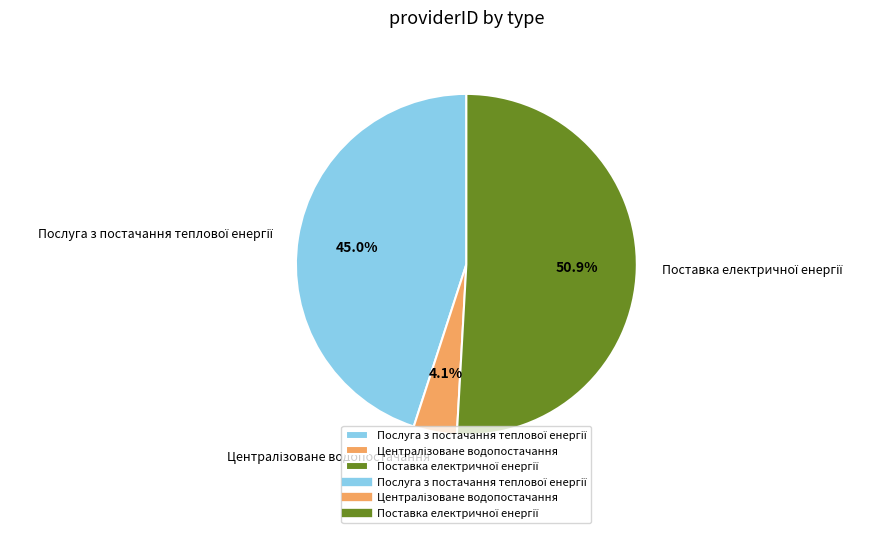

Which has a higher value, Централізоване водопостачання or Послуга з постачання теплової енергії?

Послуга з постачання теплової енергії